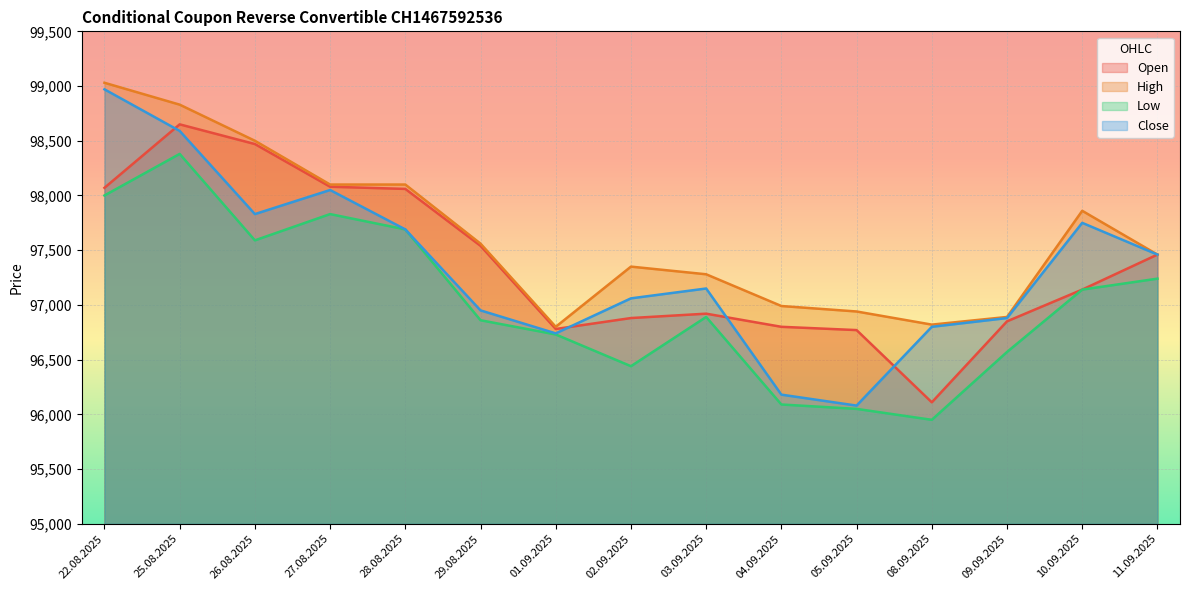

How many data points does each series have?

15